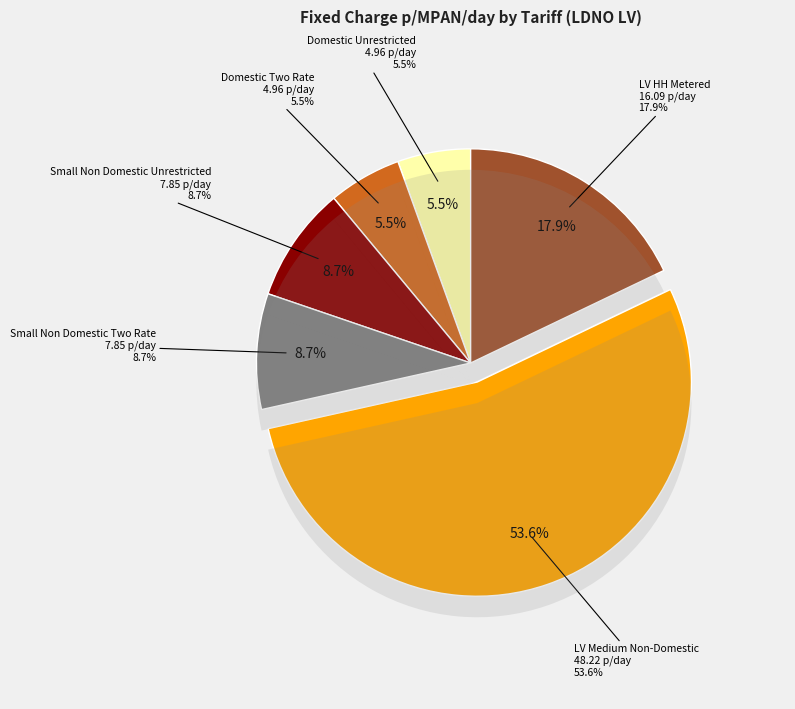

To the nearest percent, what percentage of the pie is Small Non Domestic Two Rate?

9%